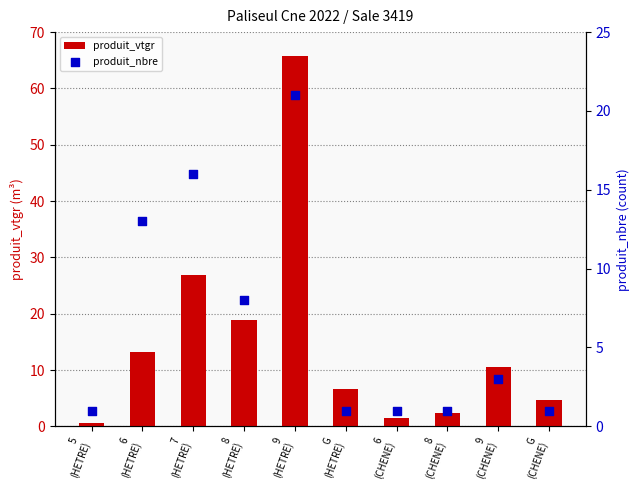

Which series has the largest total across all categories?

produit_vtgr